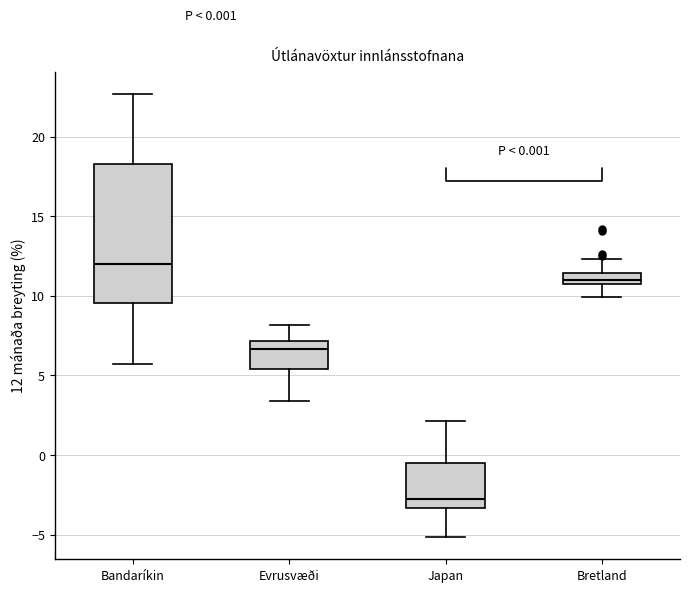

Which box is the tallest, from its lower edge to its upper edge?

Bandaríkin